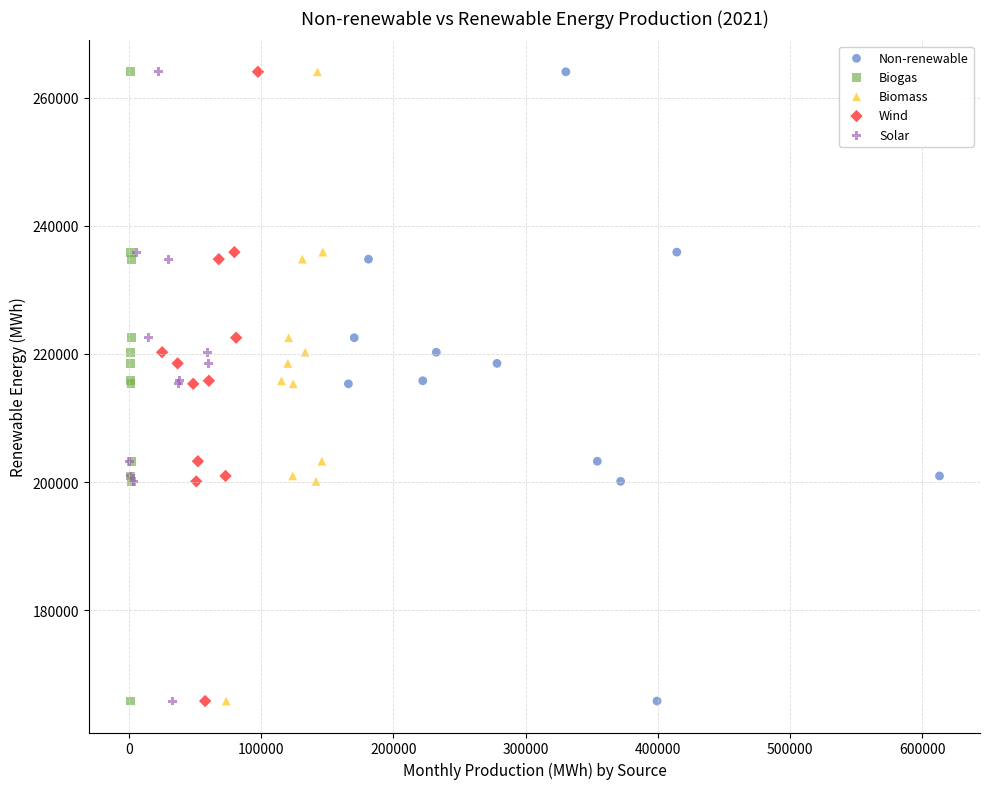

What are all the series names shown in the legend?

Non-renewable, Biogas, Biomass, Wind, Solar